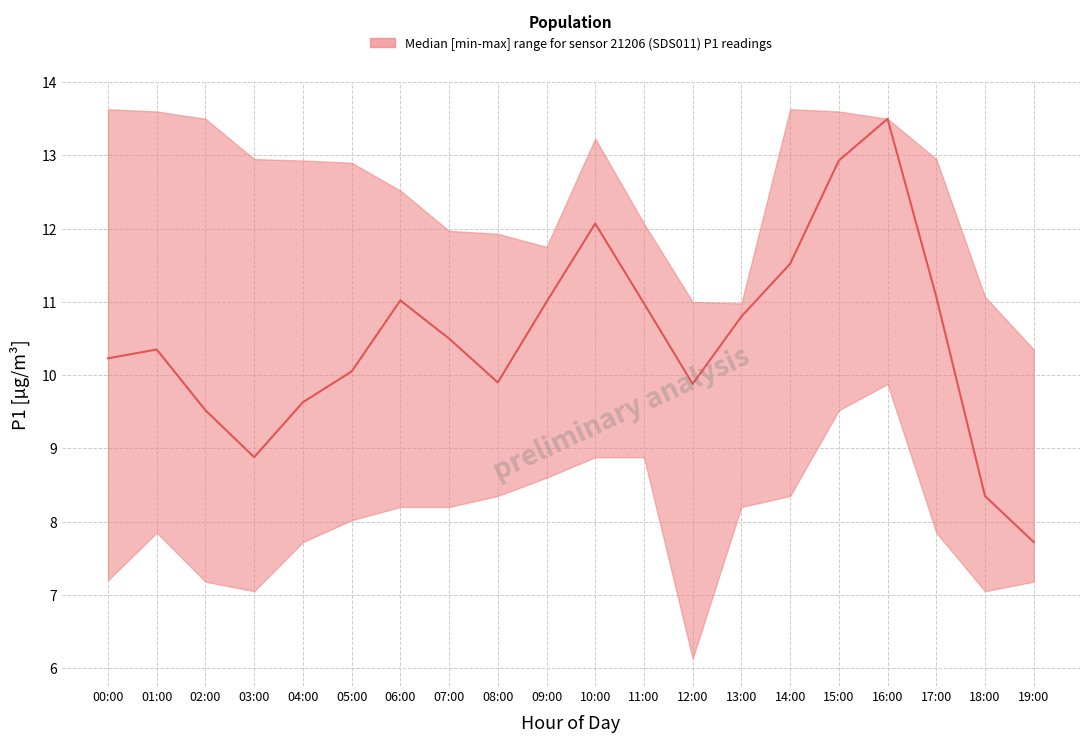

Reading left to right, what are all the values shown in this chart?

P1_median: 00:00=10.2	01:00=10.3	02:00=9.5	03:00=8.9	04:00=9.6	05:00=10.1	06:00=11.0	07:00=10.5	08:00=9.9	09:00=11.0	10:00=12.1	11:00=11.0	12:00=9.9	13:00=10.8	14:00=11.5	15:00=12.9	16:00=13.5	17:00=11.1	18:00=8.3	19:00=7.7
P1_upper: 00:00=13.6	01:00=13.6	02:00=13.5	03:00=12.9	04:00=12.9	05:00=12.9	06:00=12.5	07:00=12.0	08:00=11.9	09:00=11.8	10:00=13.2	11:00=12.1	12:00=11.0	13:00=11.0	14:00=13.6	15:00=13.6	16:00=13.5	17:00=12.9	18:00=11.1	19:00=10.3
P1_lower: 00:00=7.2	01:00=7.8	02:00=7.2	03:00=7.0	04:00=7.7	05:00=8.0	06:00=8.2	07:00=8.2	08:00=8.3	09:00=8.6	10:00=8.9	11:00=8.9	12:00=6.1	13:00=8.2	14:00=8.3	15:00=9.5	16:00=9.9	17:00=7.8	18:00=7.0	19:00=7.2